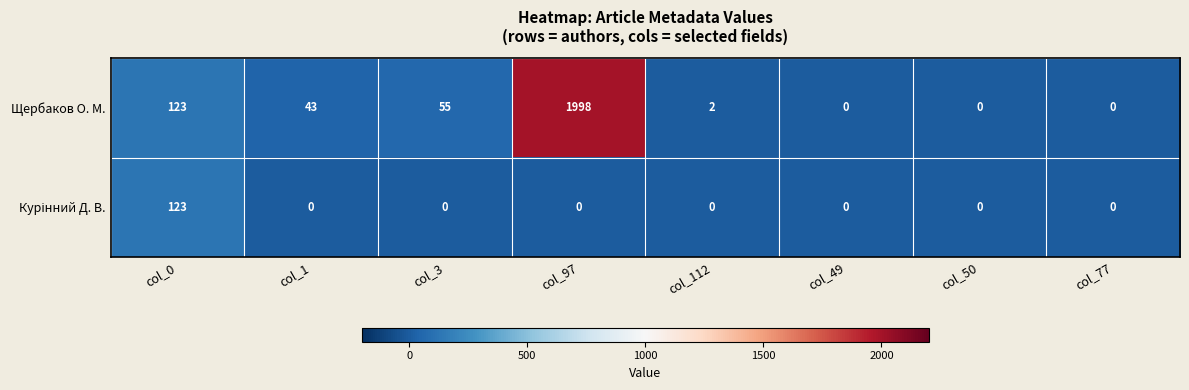

Which series changed the most between col_1 and col_49?

Щербаков О. М.